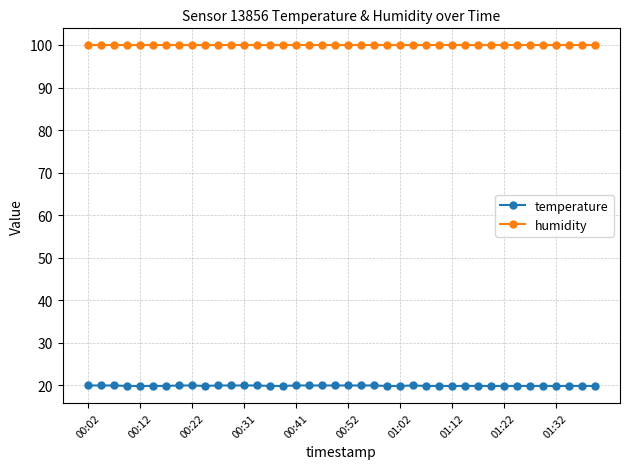

What is the average value of the humidity series?

99.9